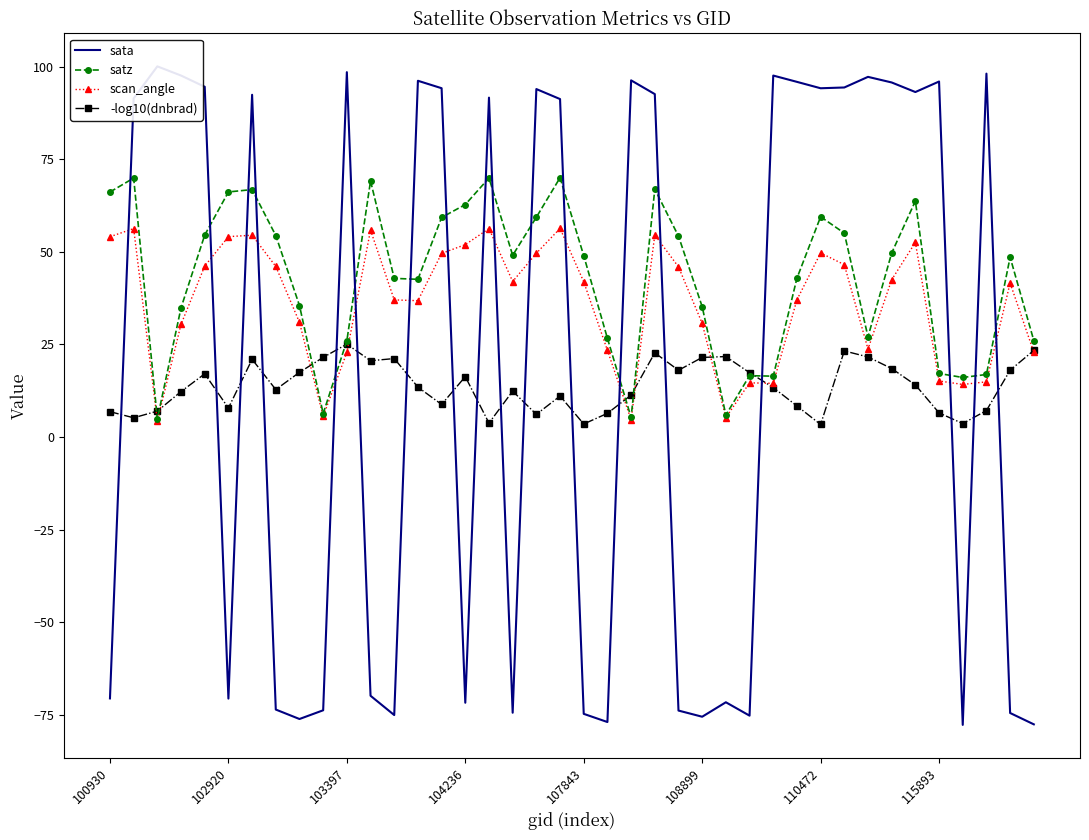

What is the maximum value shown in the chart?

100.1